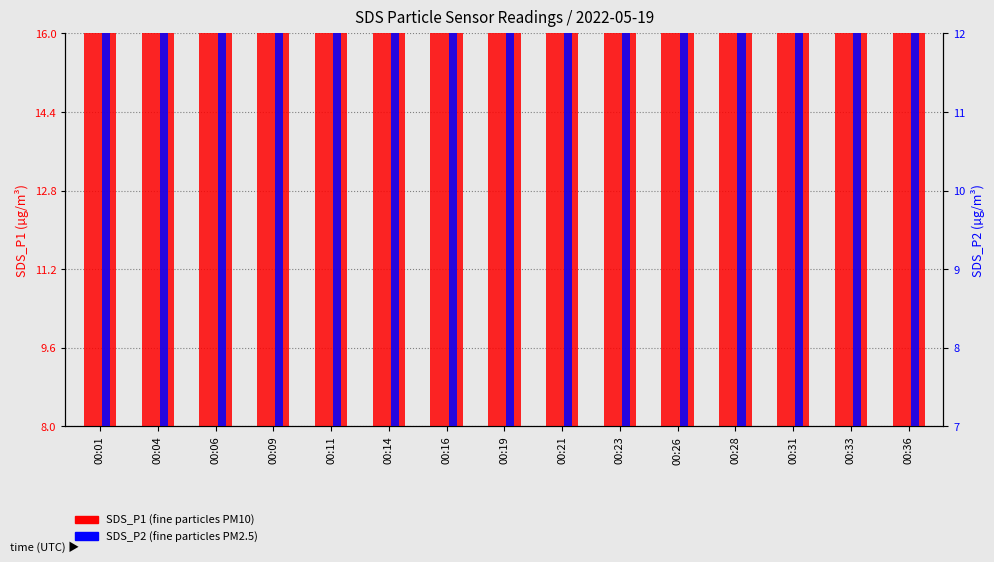

Which series has the widest spread of values?

SDS_P1